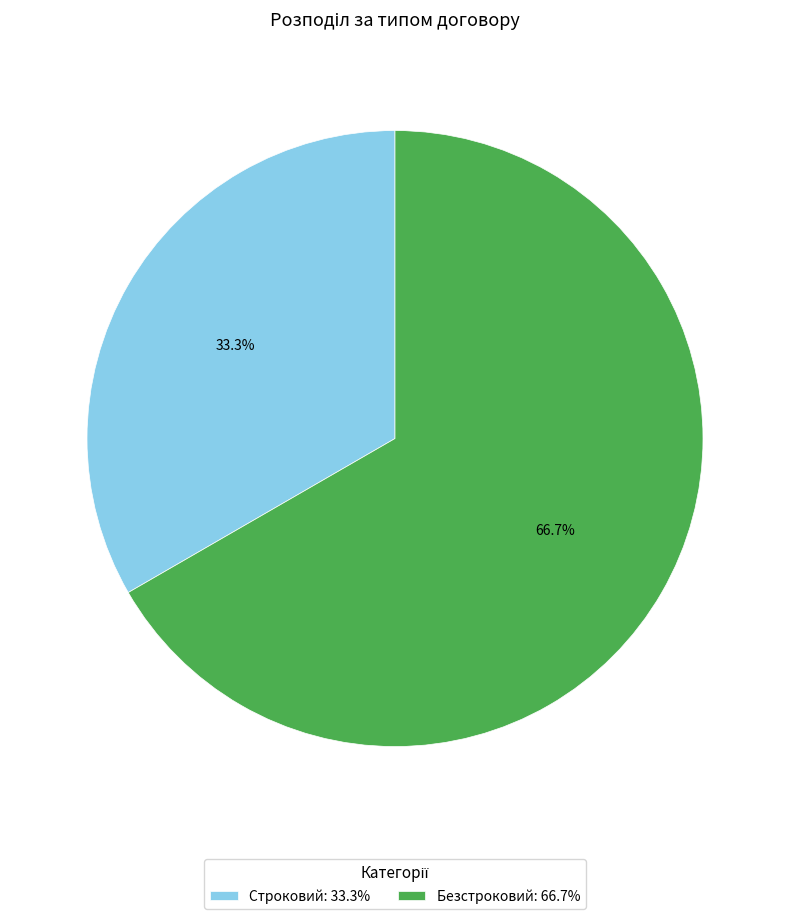

How many slices are in this pie chart?

2